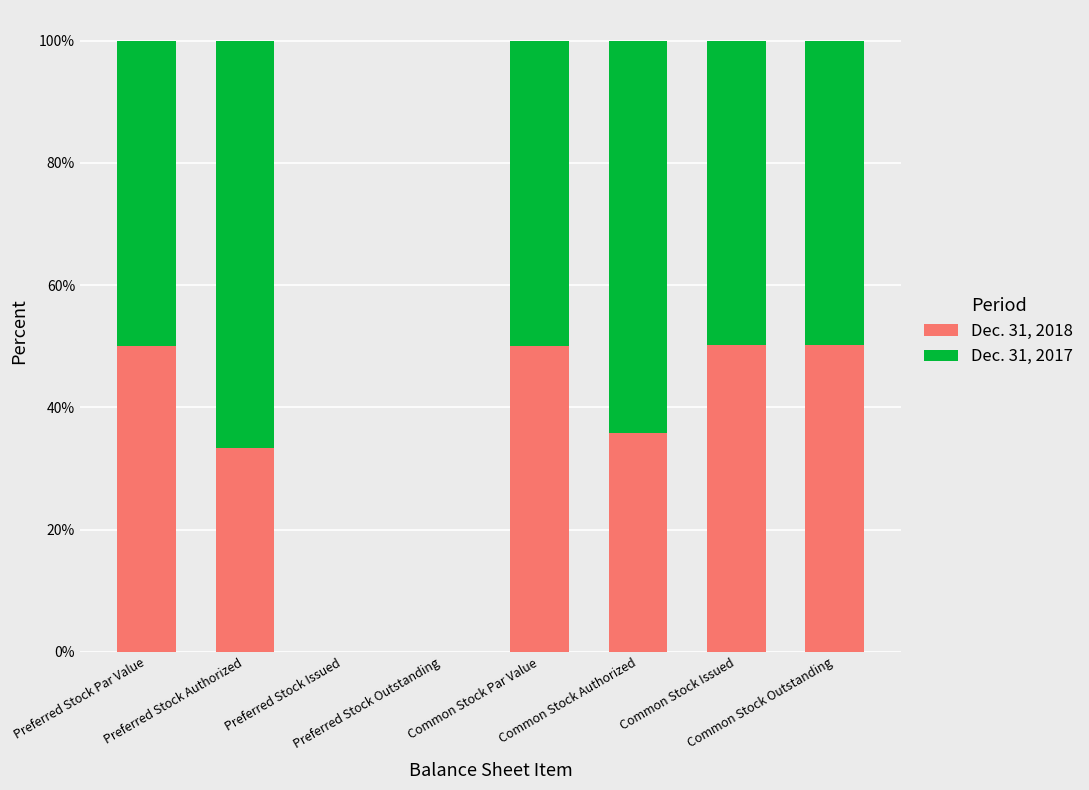

Does the chart contain stacked bars?

Yes